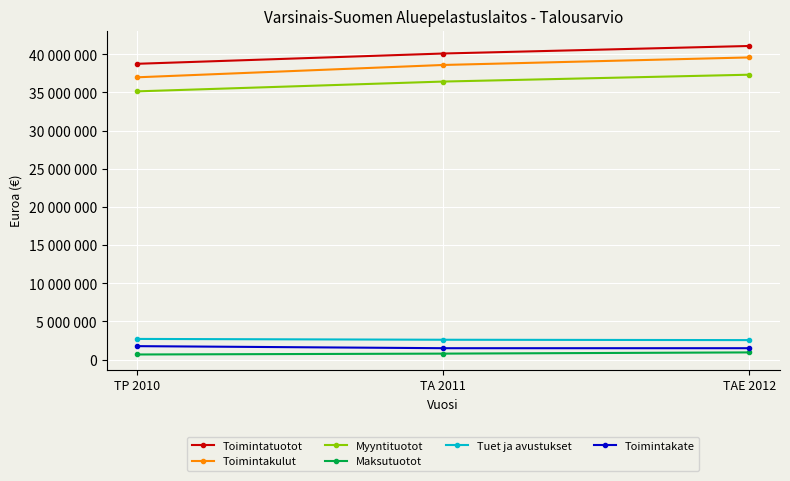

Does the chart have visible grid lines?

Yes